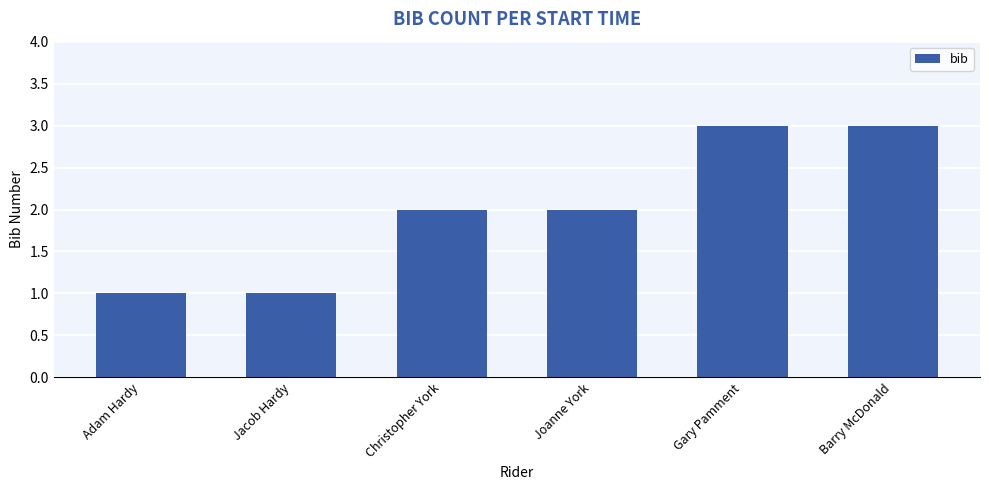

What is the sum of all values?

12